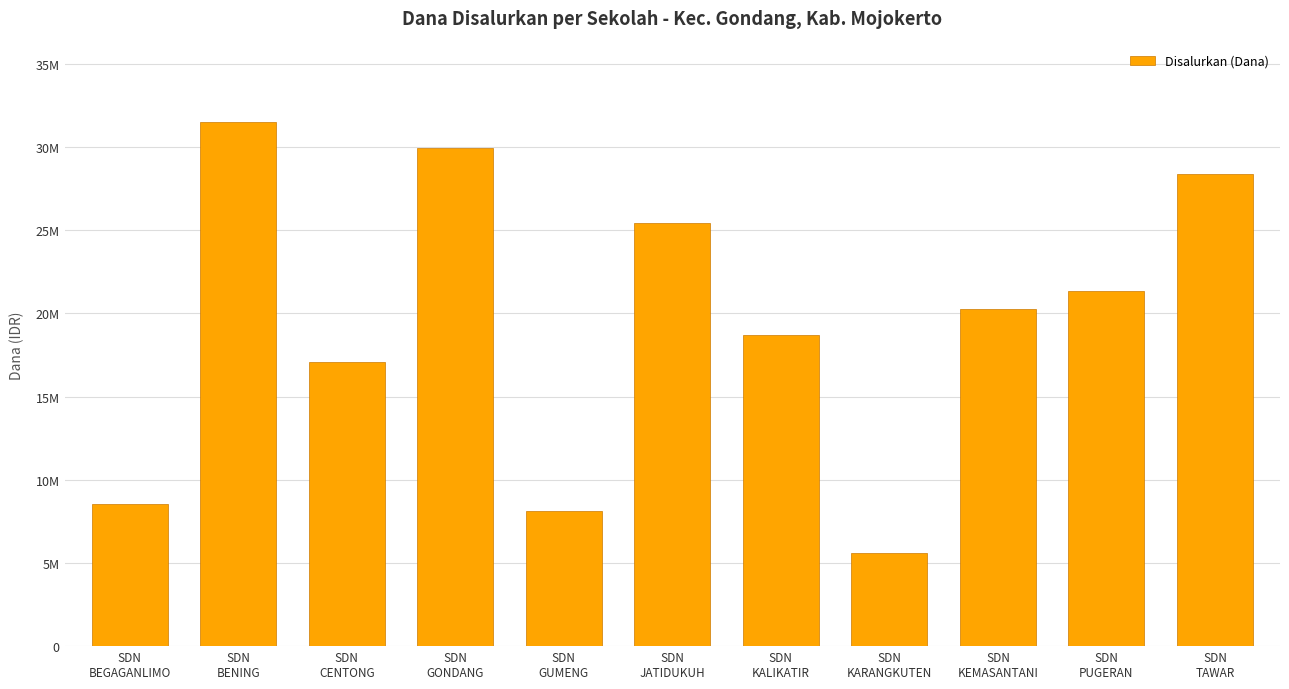

Are the bars grouped side by side (vs. stacked)?

No